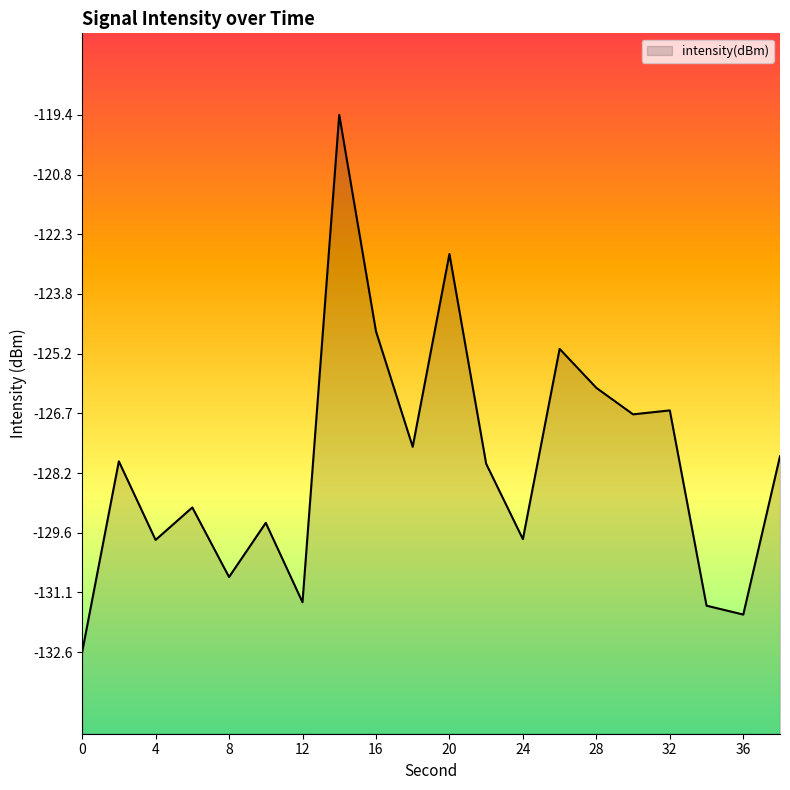

Reading left to right, list all the values displayed in this chart.

0=-132.6	2=-127.9	4=-129.8	6=-129.0	8=-130.7	10=-129.4	12=-131.3	14=-119.4	16=-124.7	18=-127.5	20=-122.8	22=-127.9	24=-129.8	26=-125.1	28=-126.1	30=-126.7	32=-126.6	34=-131.4	36=-131.6	38=-127.8